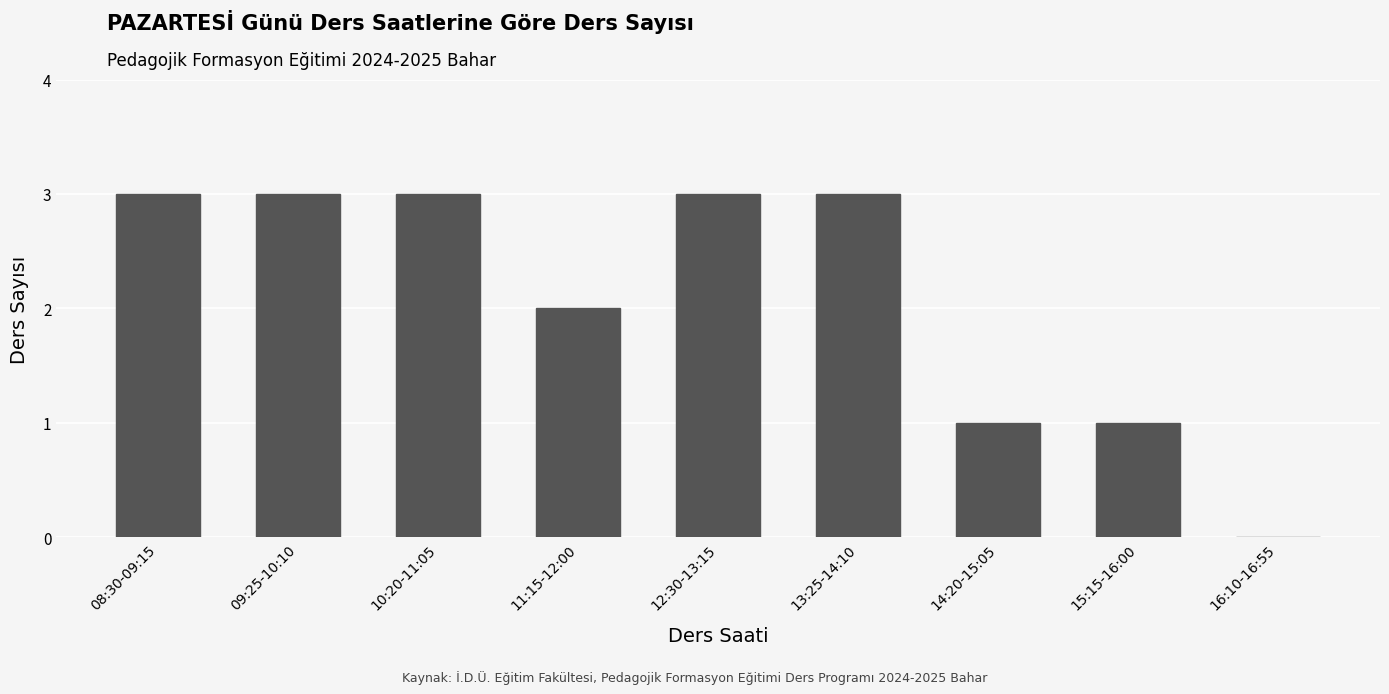

How many data points does each series have?

9